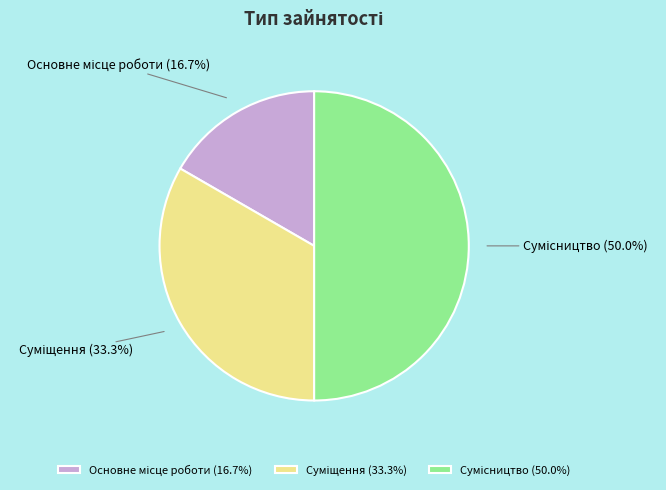

To the nearest percent, what percentage of the pie is Сумісництво?

50%